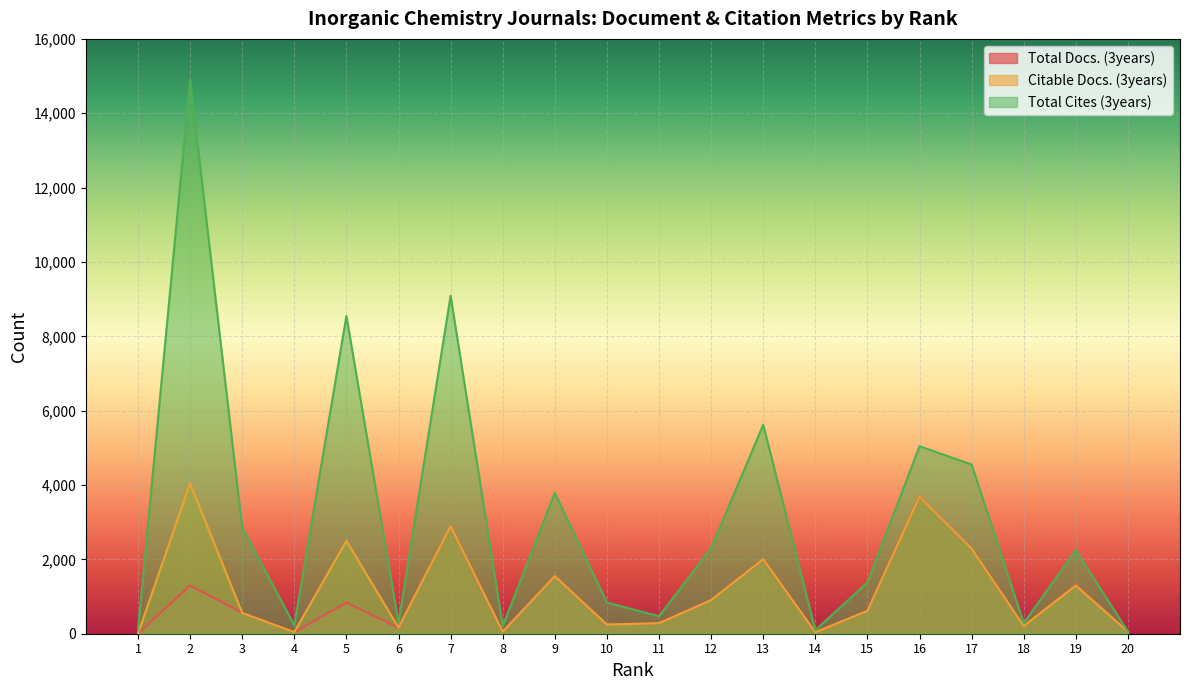

At which label is Citable Docs. (3years) closest to 2025?

13